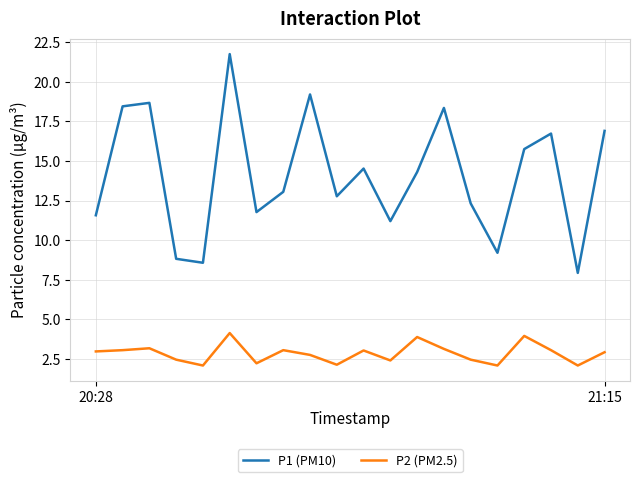

Which series has the largest total across all categories?

P1 (PM10)